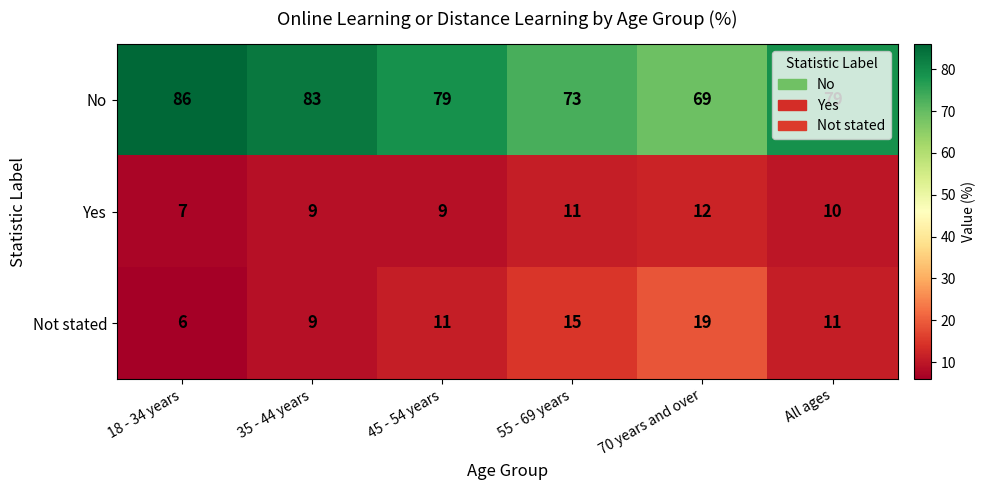

At which label does Yes first exceed 10?

55 - 69 years